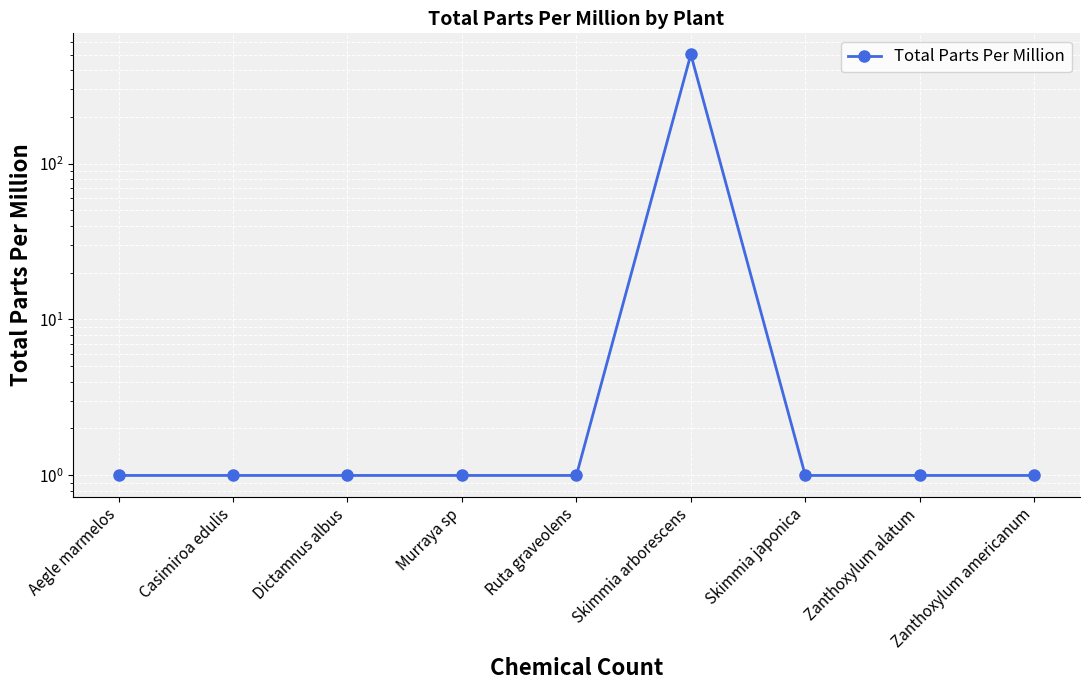

Reading right to left, transcribe all the data shown in this chart.

Zanthoxylum americanum=1	Zanthoxylum alatum=1	Skimmia japonica=1	Skimmia arborescens=501	Ruta graveolens=1	Murraya sp=1	Dictamnus albus=1	Casimiroa edulis=1	Aegle marmelos=1